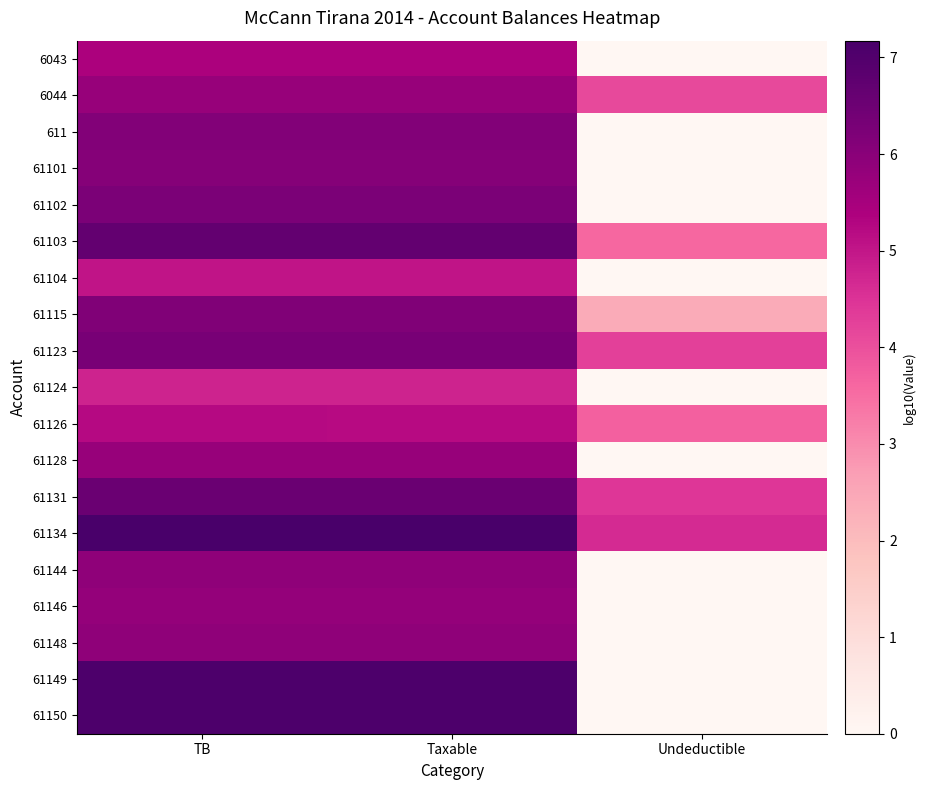

Reading left to right, extract all data points from this chart.

6043: TB=5.4	Taxable=5.4	Undeductible=0.0
6044: TB=5.8	Taxable=5.8	Undeductible=4.1
611: TB=6.1	Taxable=6.1	Undeductible=0.0
61101: TB=6.1	Taxable=6.1	Undeductible=0.0
61102: TB=6.2	Taxable=6.2	Undeductible=0.0
61103: TB=6.7	Taxable=6.7	Undeductible=3.6
61104: TB=5.0	Taxable=5.0	Undeductible=0.0
61115: TB=6.2	Taxable=6.2	Undeductible=2.4
61123: TB=6.3	Taxable=6.3	Undeductible=4.3
61124: TB=4.8	Taxable=4.8	Undeductible=0.0
61126: TB=5.2	Taxable=5.2	Undeductible=3.7
61128: TB=5.8	Taxable=5.8	Undeductible=0.0
61131: TB=6.5	Taxable=6.5	Undeductible=4.4
61134: TB=7.2	Taxable=7.2	Undeductible=4.6
61144: TB=5.9	Taxable=5.9	Undeductible=0.0
61146: TB=5.8	Taxable=5.8	Undeductible=0.0
61148: TB=5.9	Taxable=5.9	Undeductible=0.0
61149: TB=7.1	Taxable=7.1	Undeductible=0.0
61150: TB=7.1	Taxable=7.1	Undeductible=0.0